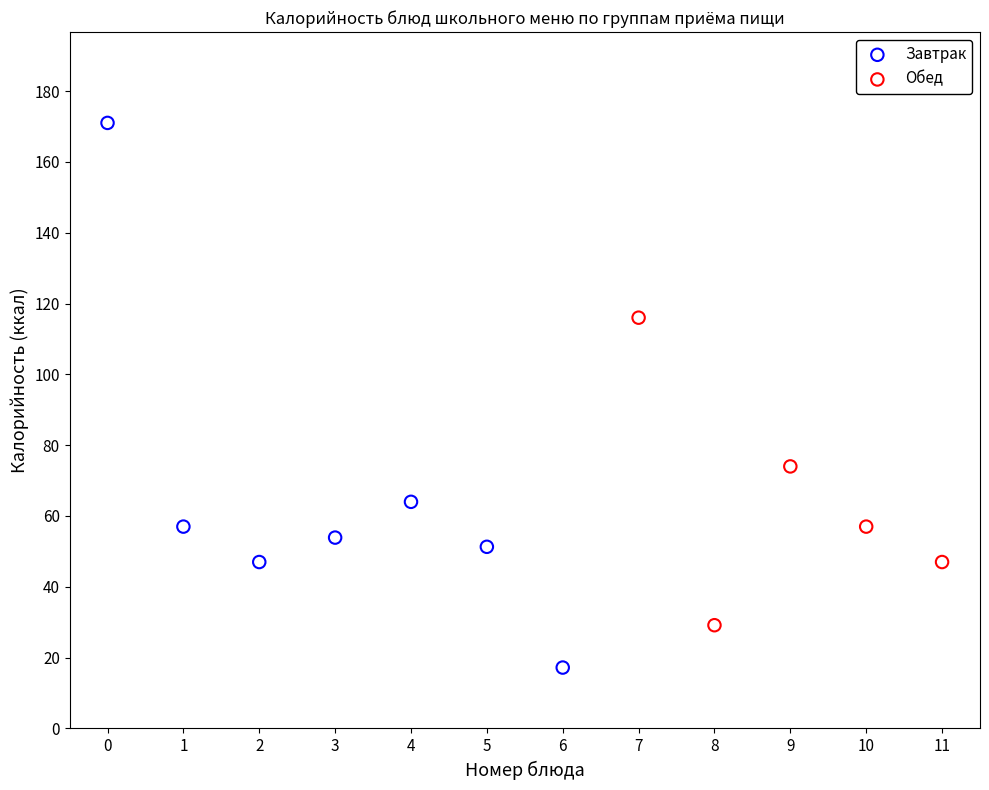

Which series reaches the maximum Y coordinate?

Завтрак